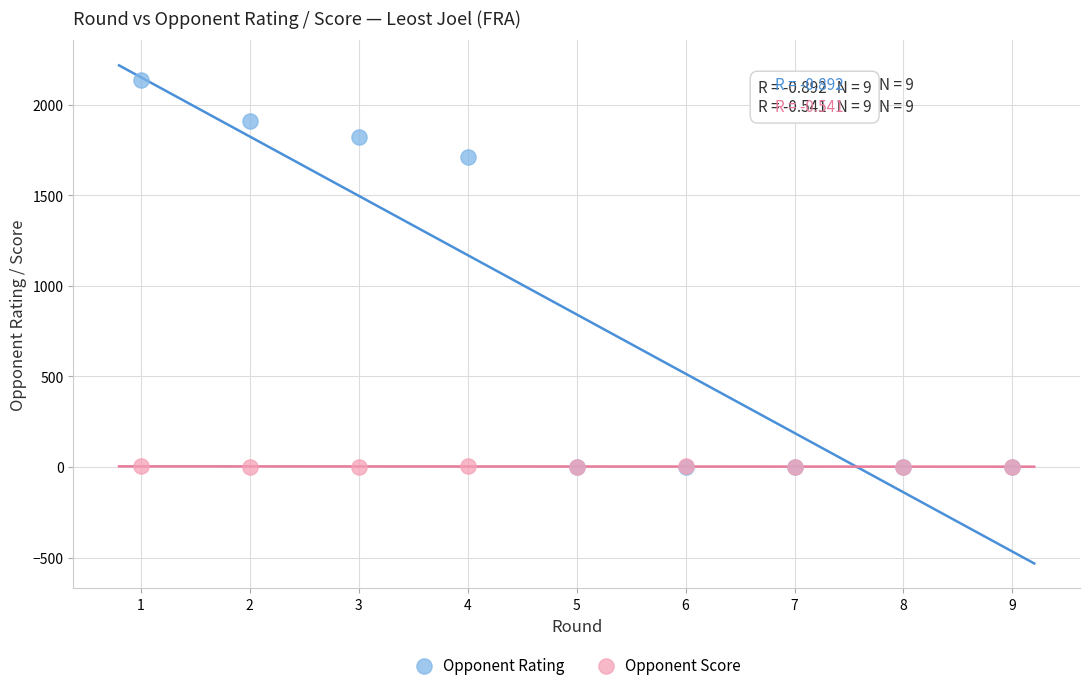

What are all the series names shown in the legend?

Opponent Rating, Opponent Score